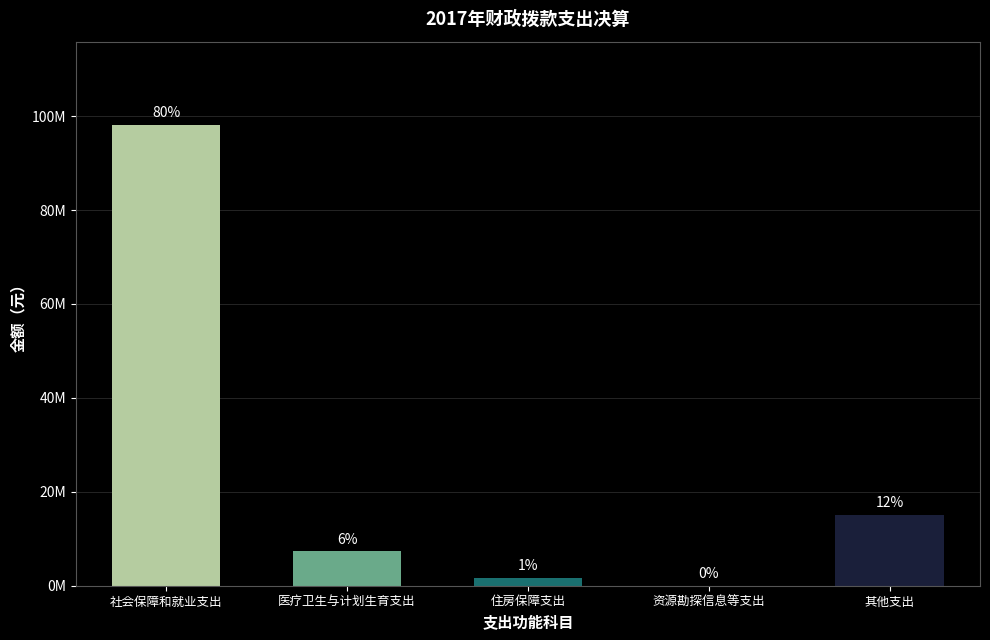

What is the label of the 5th bar from the right?

社会保障和就业支出